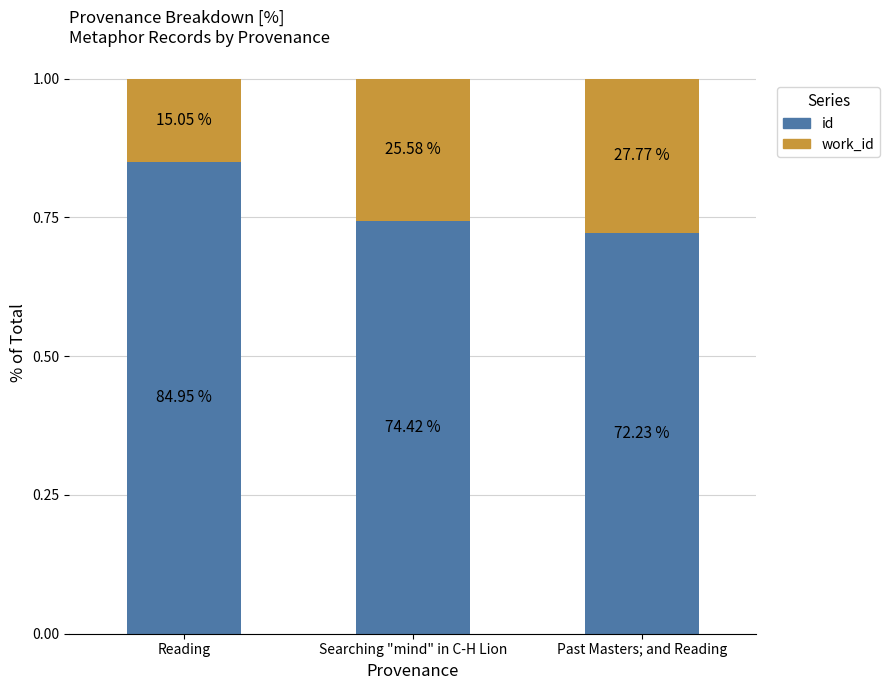

Rank the series by their maximum value, from lowest to highest.

work_id, id